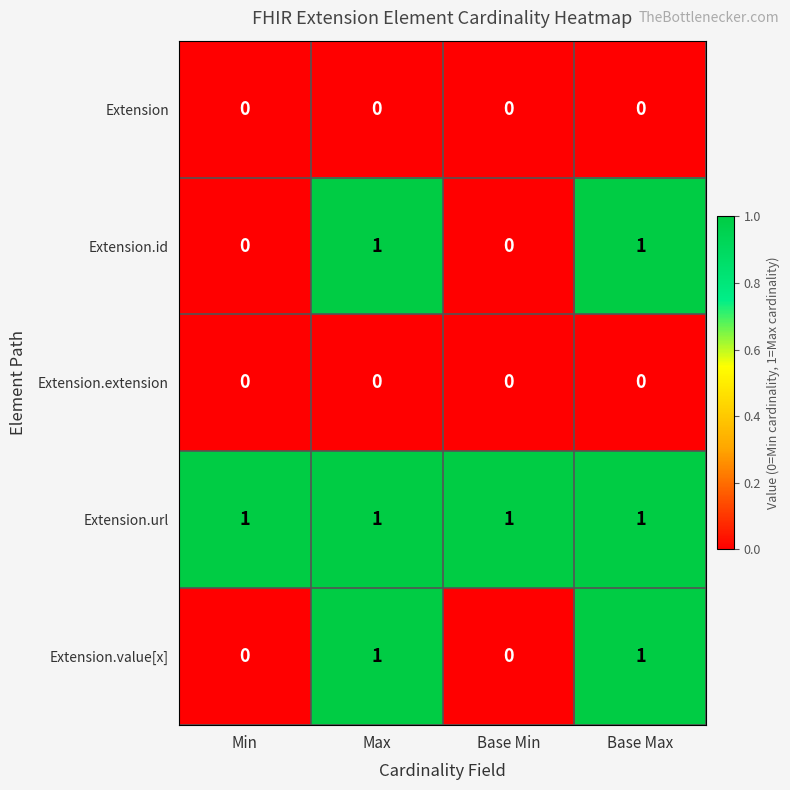

Is it true that Extension equals 0 at Base Min?

True